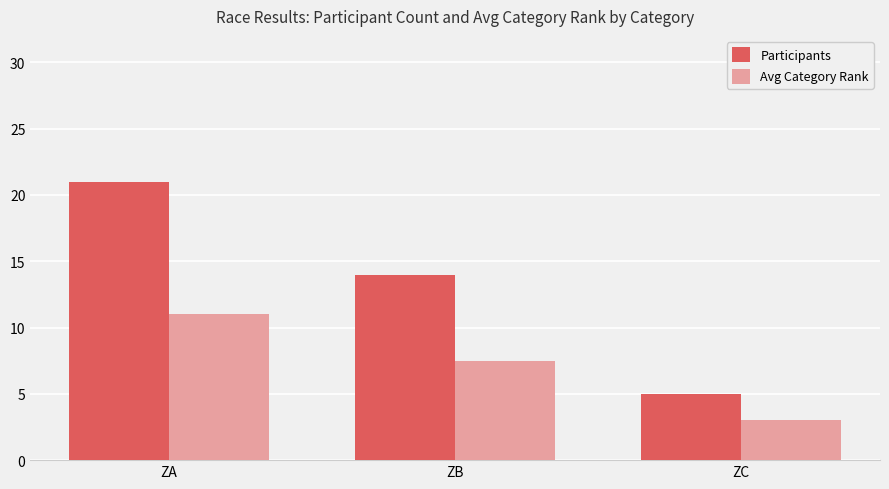

At which label does Avg Category Rank reach its minimum?

ZC